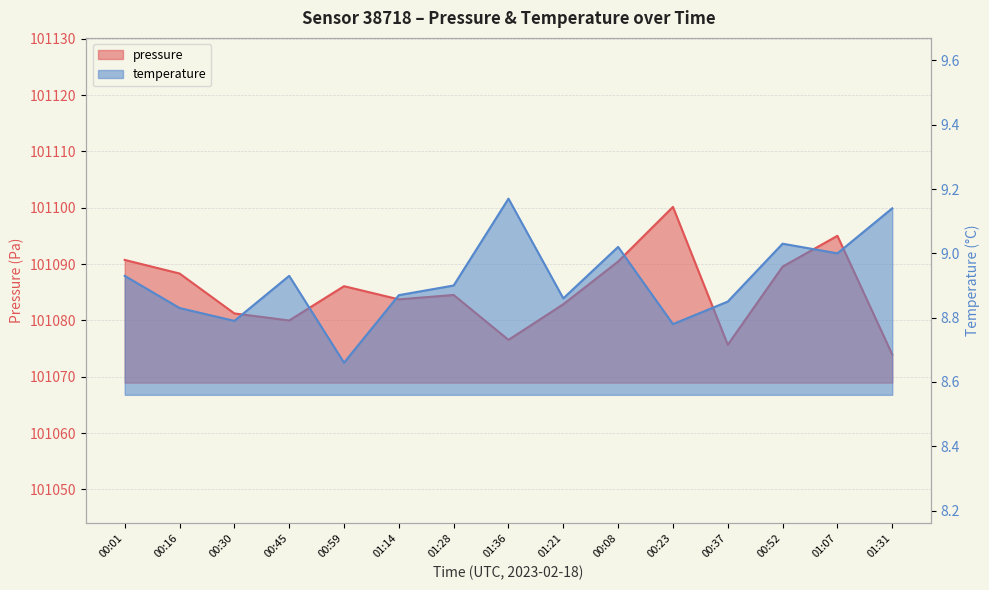

Where is pressure nearest to the value 101087?

00:59